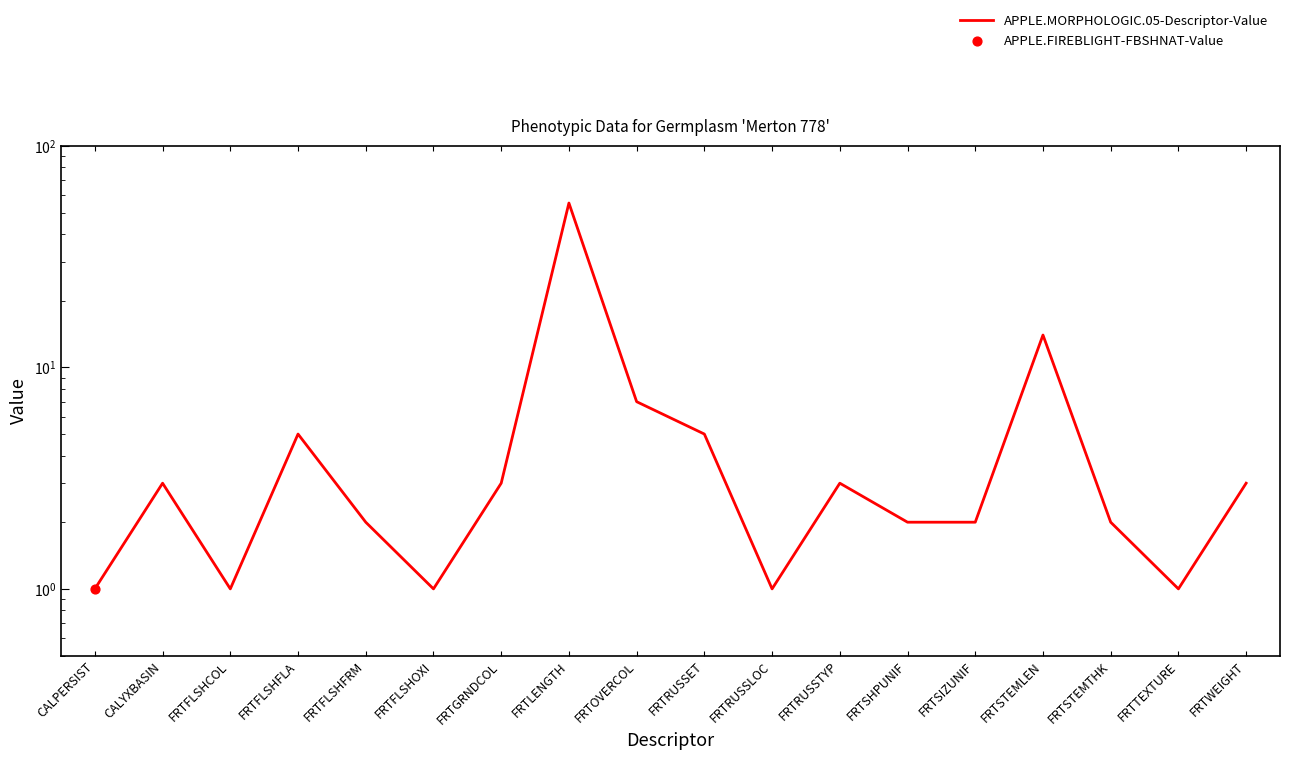

What is the change in value from FRTSTEMTHK to FRTTEXTURE?

-1.0